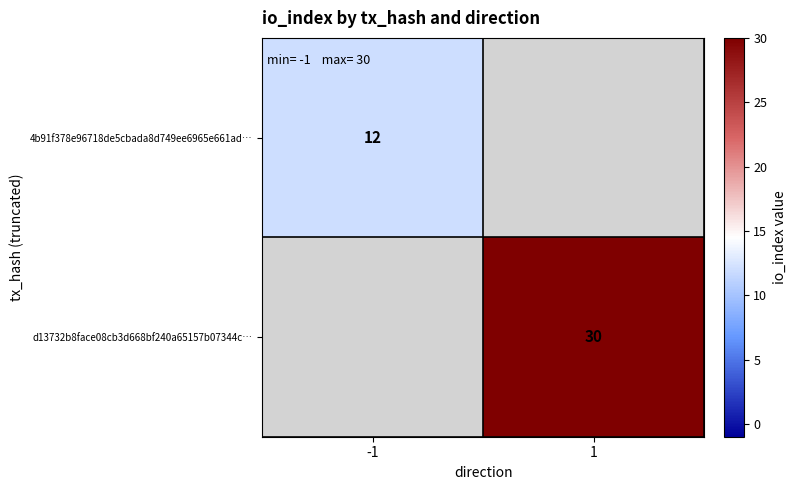

Is it true that d13732b8face08cb3d668bf240a65157b07344c… equals 39.2 at 1?

False